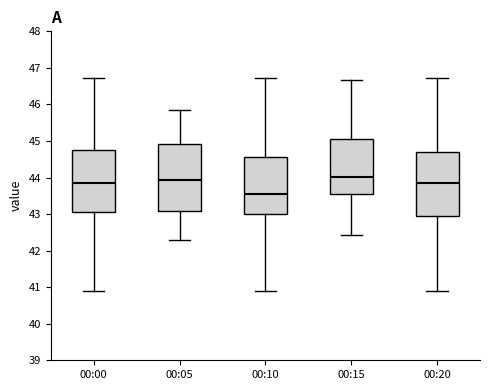

Where does the upper whisker of the box for 00:15 end on the y-axis? The values are not printed on the chart, so give them approximately, as read against the axis.

46.7